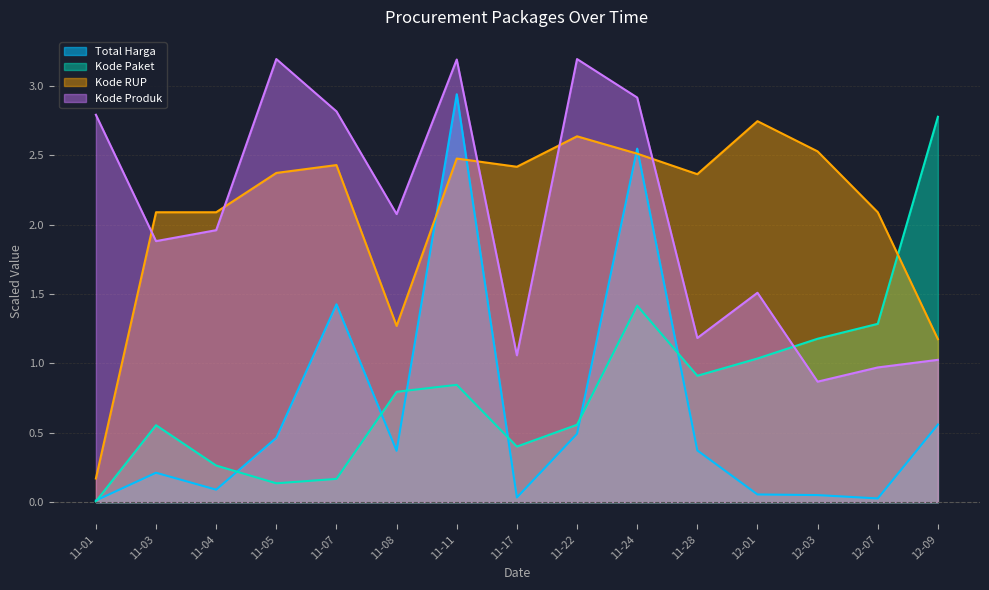

How many lines are shown in the chart?

4